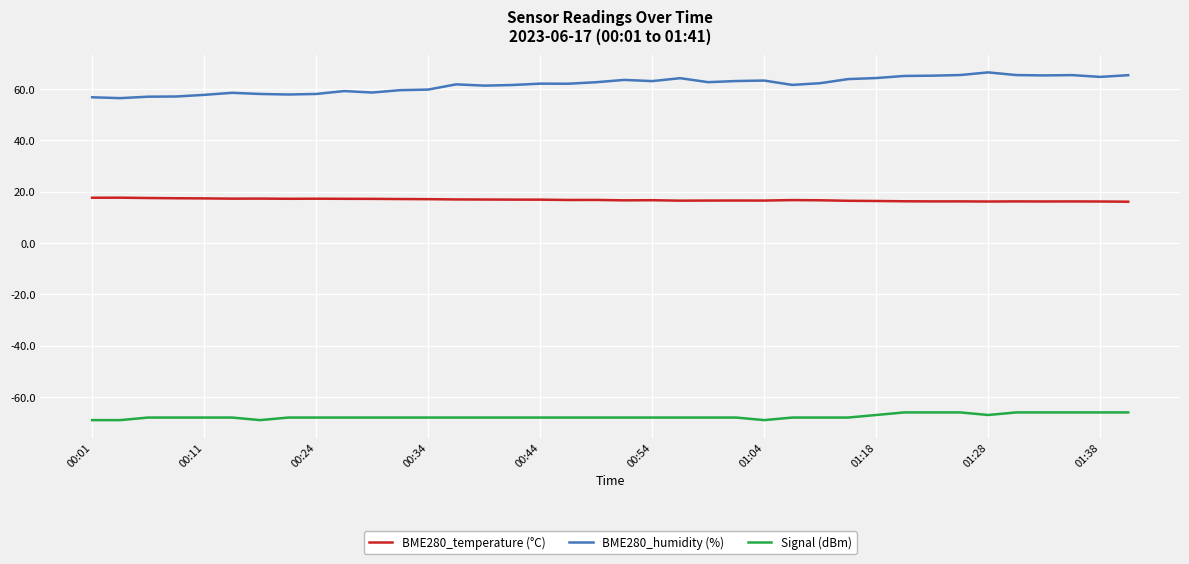

What is the difference between the maximum and minimum values in the Signal (dBm) series?

3.0